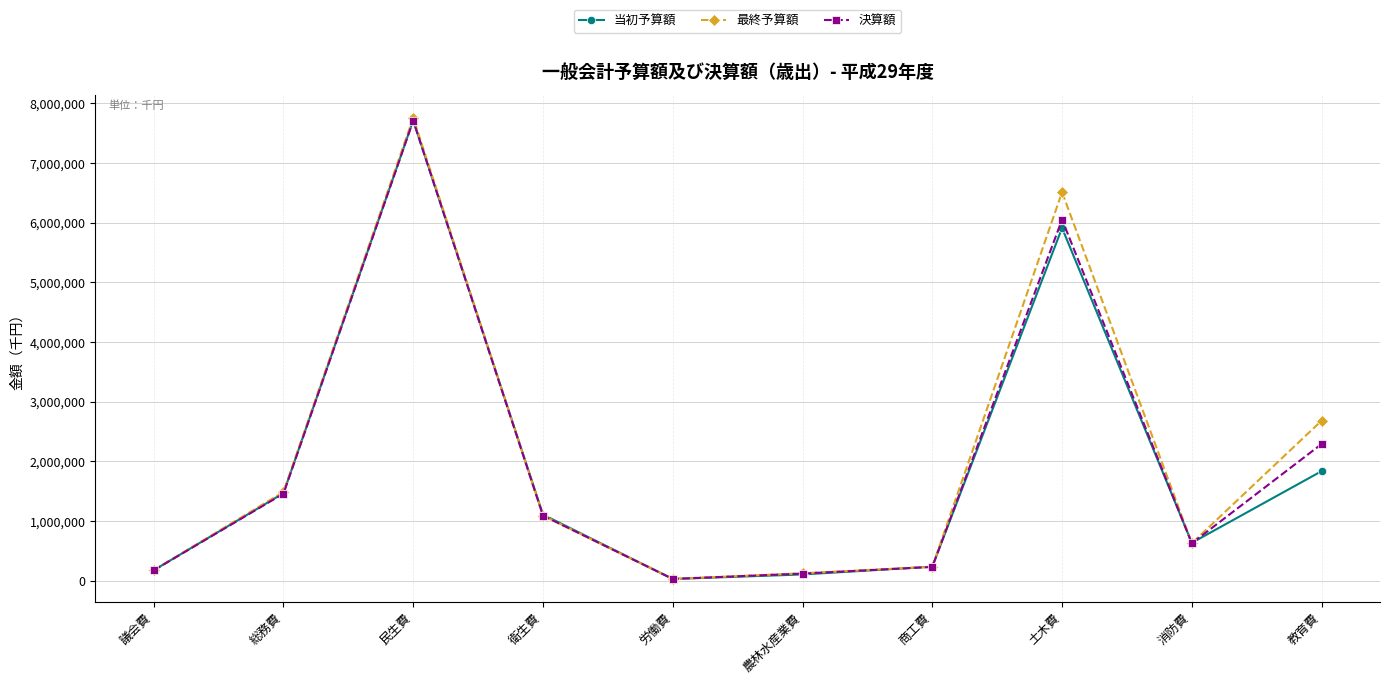

At which label does 最終予算額 first exceed 1089908?

総務費